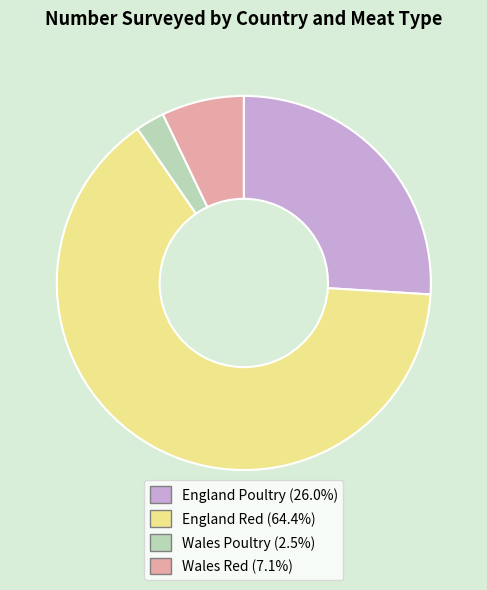

Approximately how many times larger is the value at England Red (64.4%) compared to England Poultry (26.0%)?

2.5